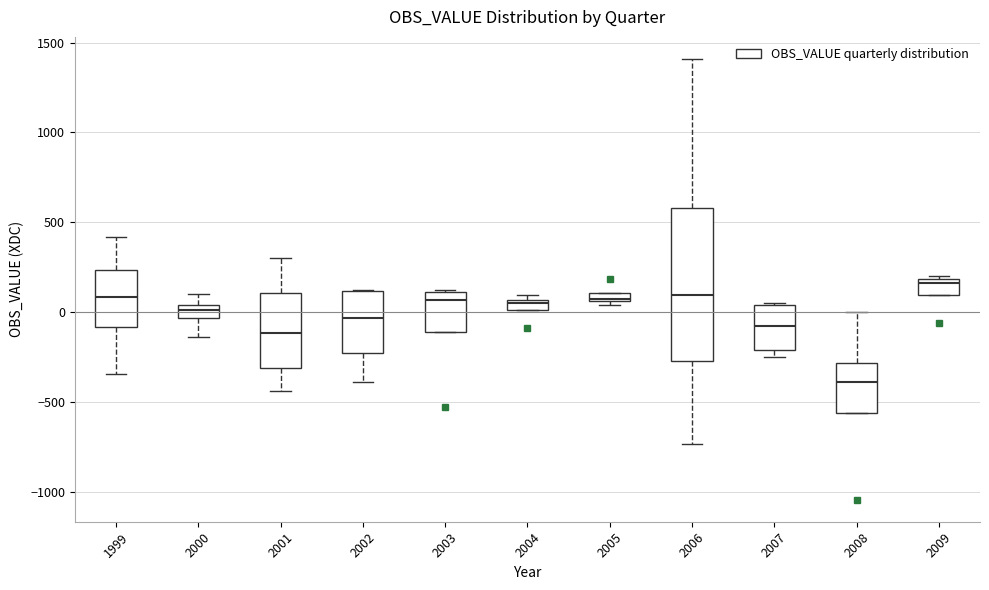

Where is the lower edge of the box at x = 2005 on the y-axis? The values are not printed on the chart, so give them approximately, as read against the axis.

50